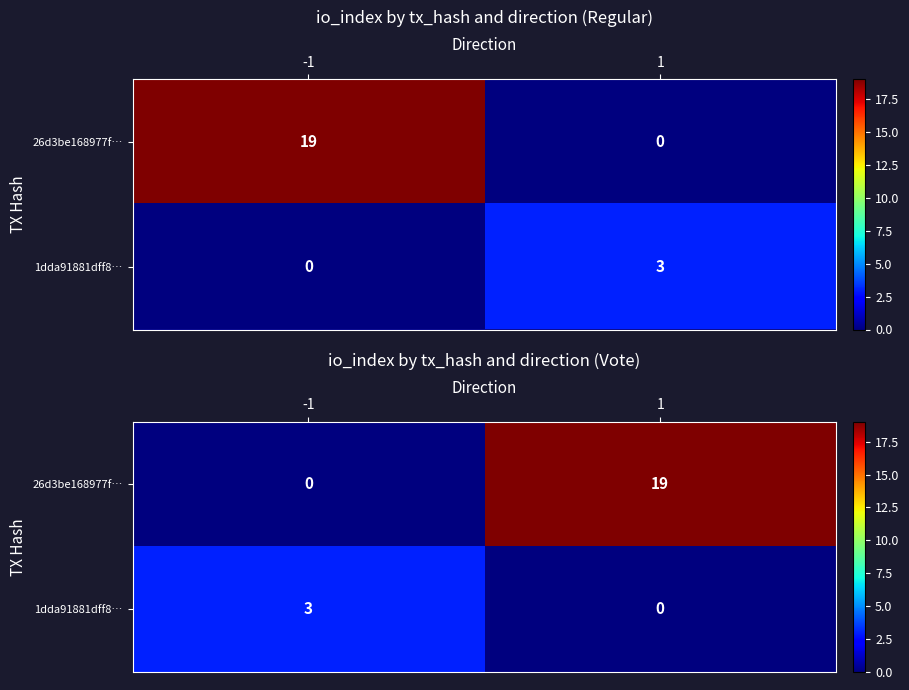

Which has a higher value, 1 or -1?

1